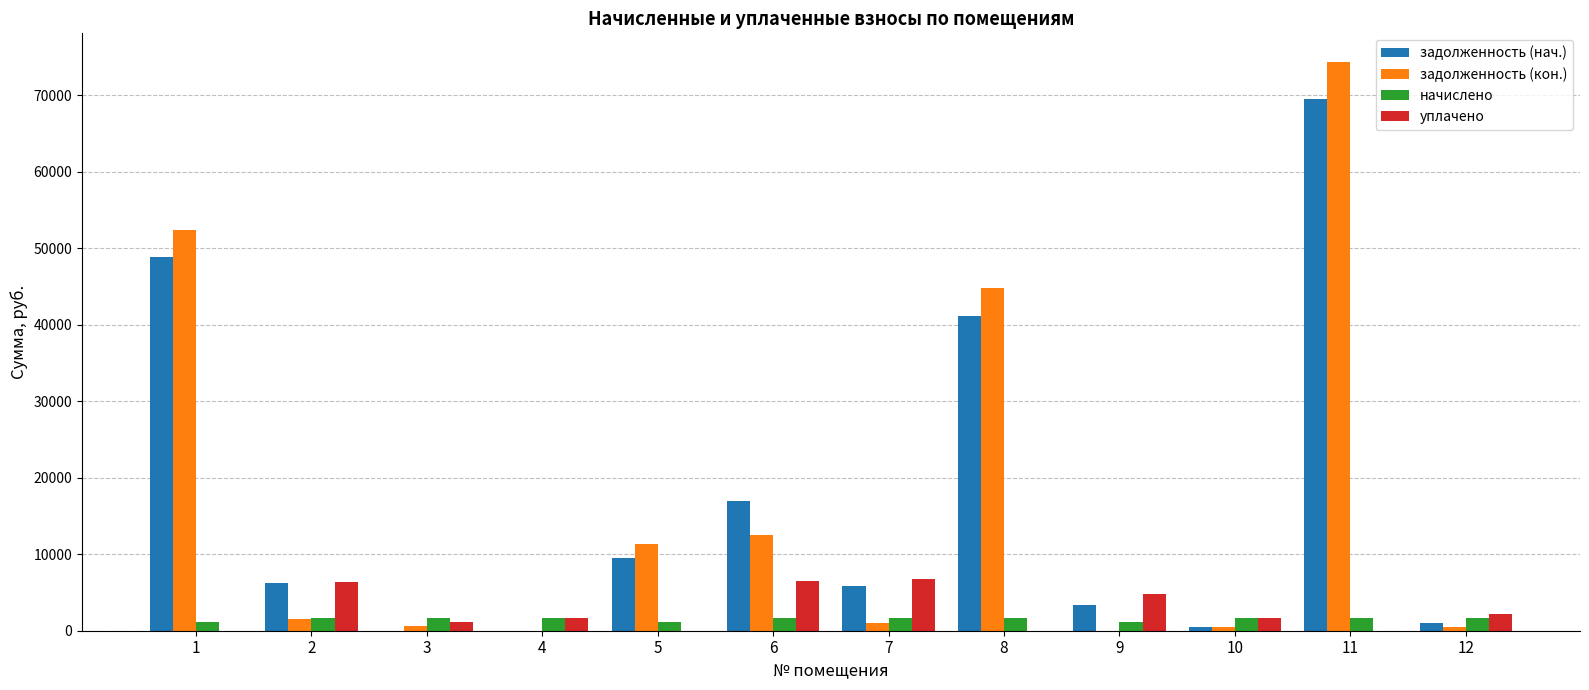

What are all the series names shown in the legend?

задолженность (нач.), задолженность (кон.), начислено, уплачено